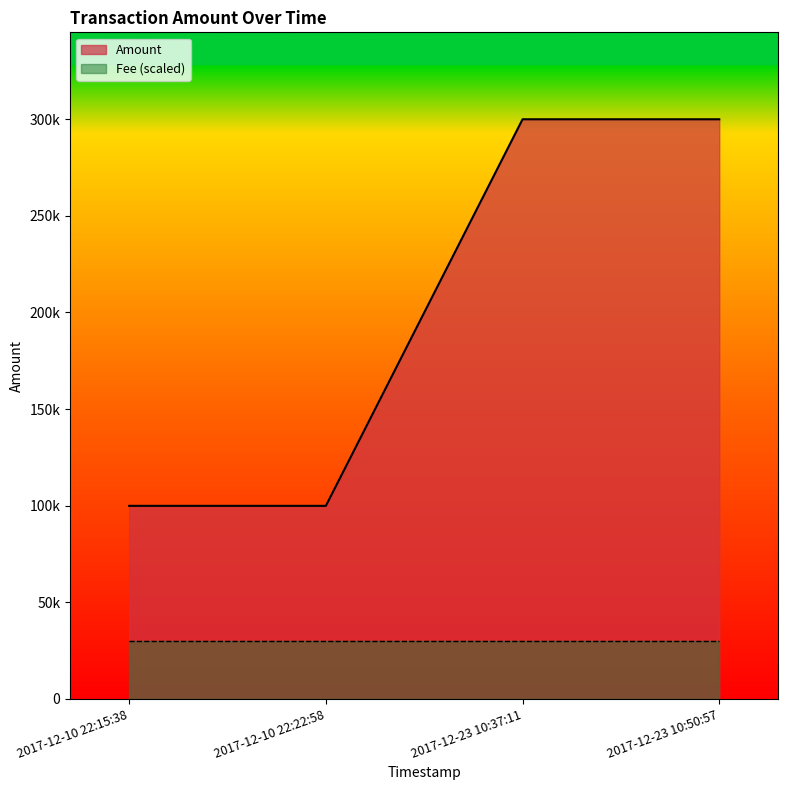

Reading left to right, transcribe all the data shown in this chart.

2017-12-10 22:15:38=99875	2017-12-10 22:22:58=99876	2017-12-23 10:37:11=299999	2017-12-23 10:50:57=300000